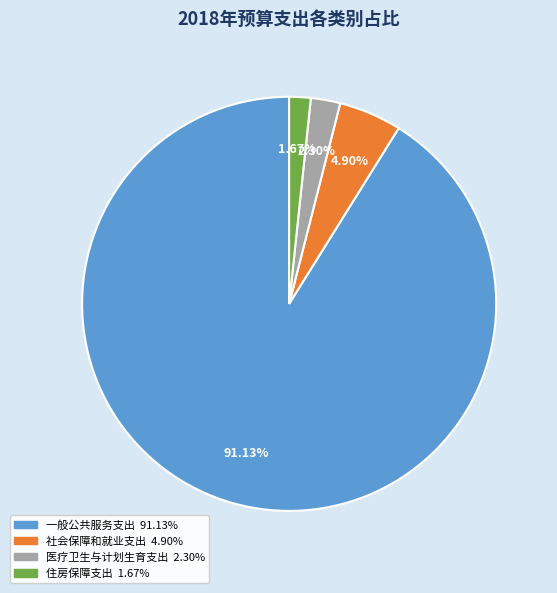

What percentage is the 医疗卫生与计划生育支出 slice, to the nearest percent?

2%